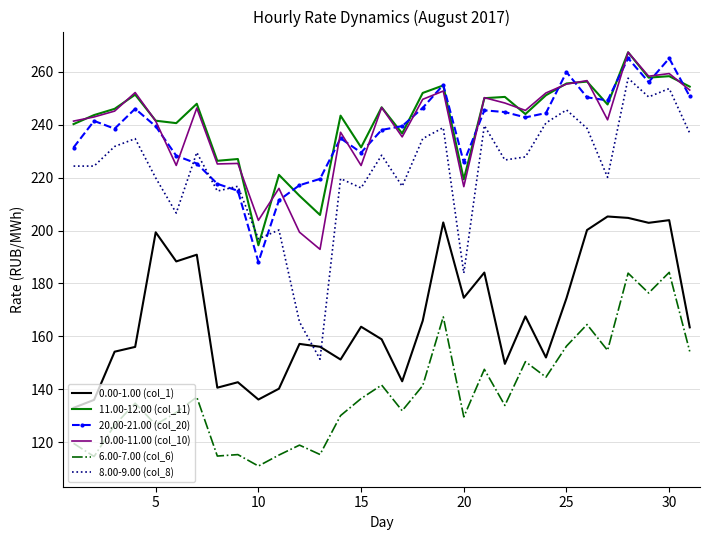

What is the greatest value displayed?

267.4